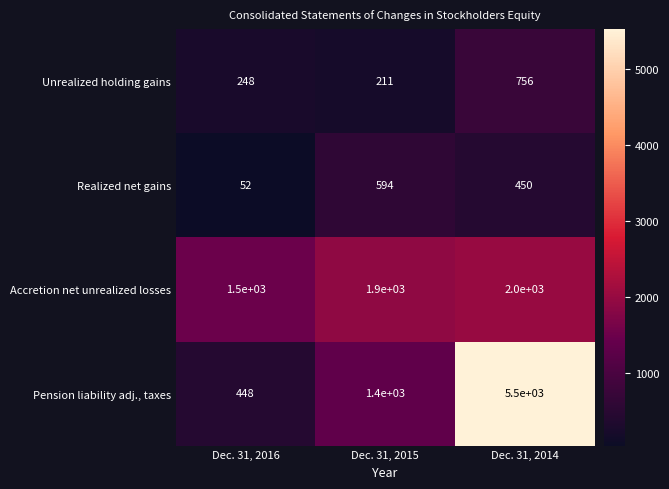

Reading right to left, what are all the values shown in this chart?

Unrealized holding gains: Dec. 31, 2014=756	Dec. 31, 2015=211	Dec. 31, 2016=248
Realized net gains: Dec. 31, 2014=450	Dec. 31, 2015=594	Dec. 31, 2016=52
Accretion net unrealized losses: Dec. 31, 2014=2000	Dec. 31, 2015=1900	Dec. 31, 2016=1500
Pension liability adj., taxes: Dec. 31, 2014=5500	Dec. 31, 2015=1400	Dec. 31, 2016=448